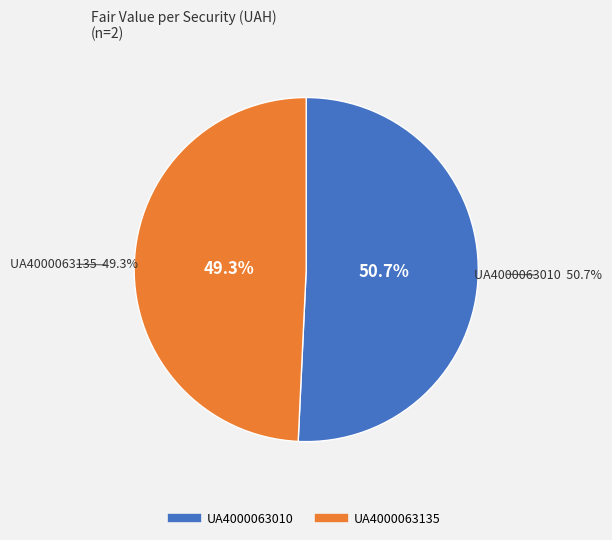

Which category has the smallest portion of the pie?

UA4000063135